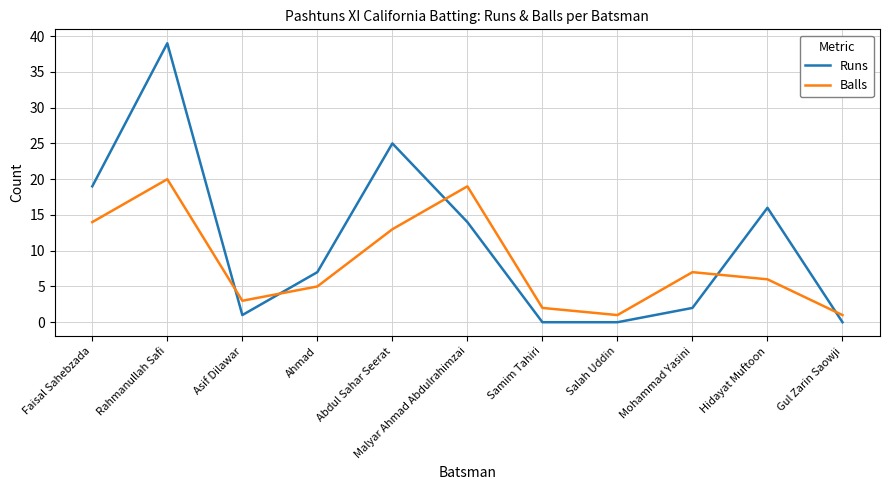

How many series are shown in this chart?

2